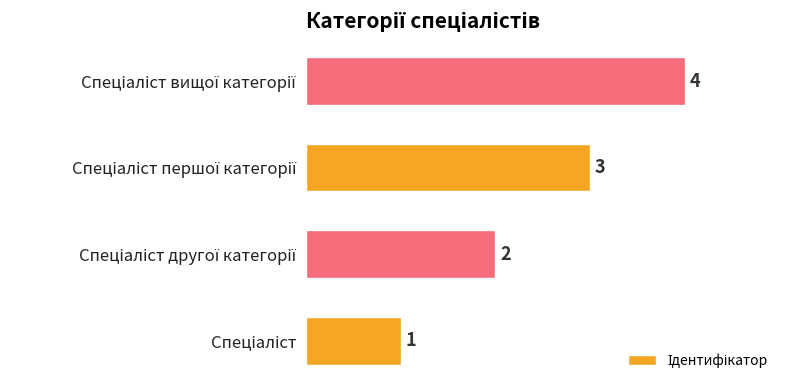

How many data points does each series have?

4